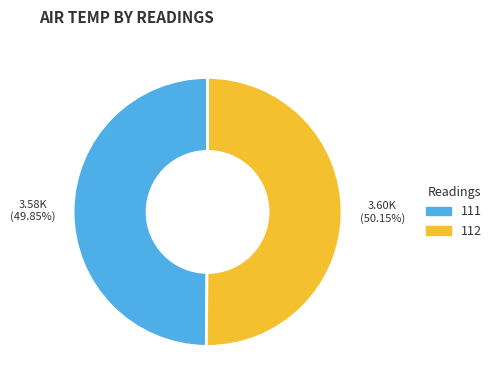

Is there any slice that represents more than half of the pie?

Yes